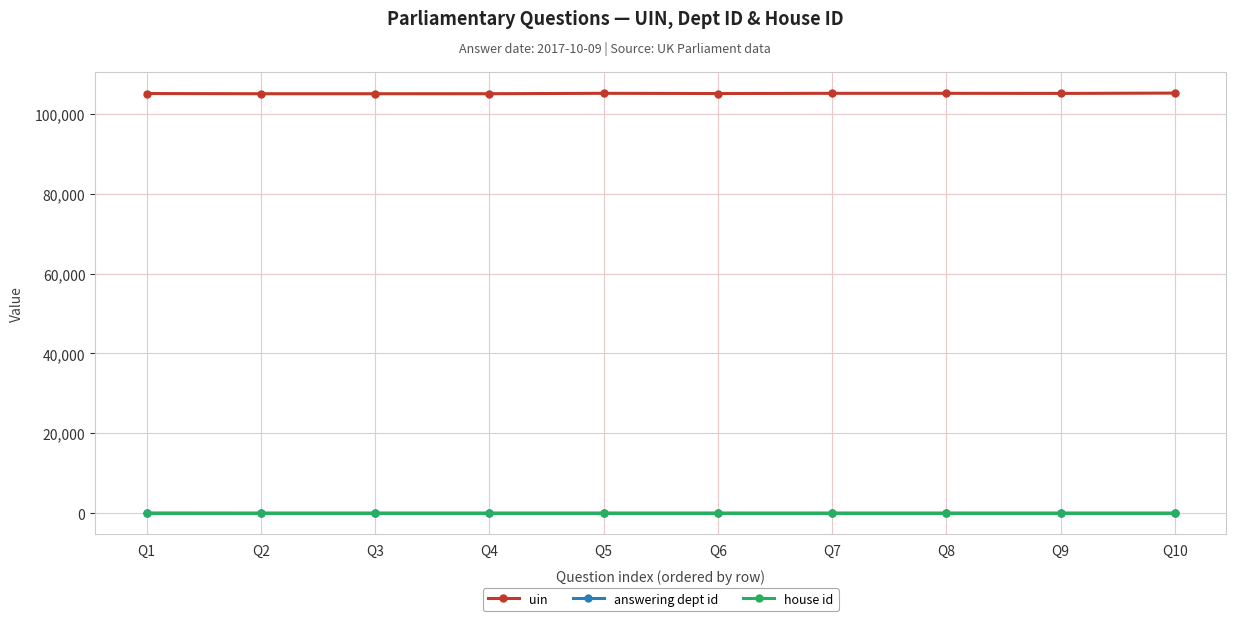

Which series has the widest spread of values?

uin